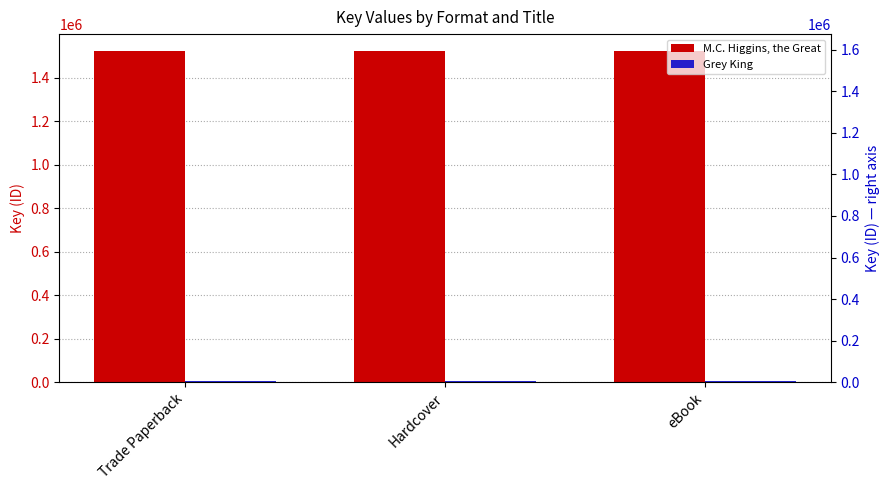

What are all the series names shown in the legend?

M.C. Higgins, the Great, Grey King